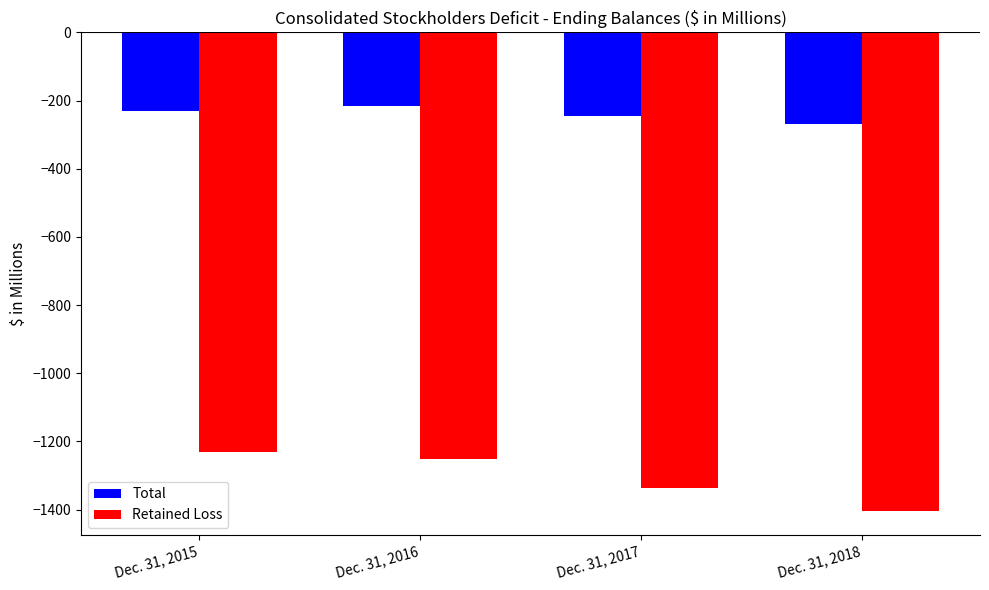

List the series in order of their overall mean, highest first.

Total, Retained Loss